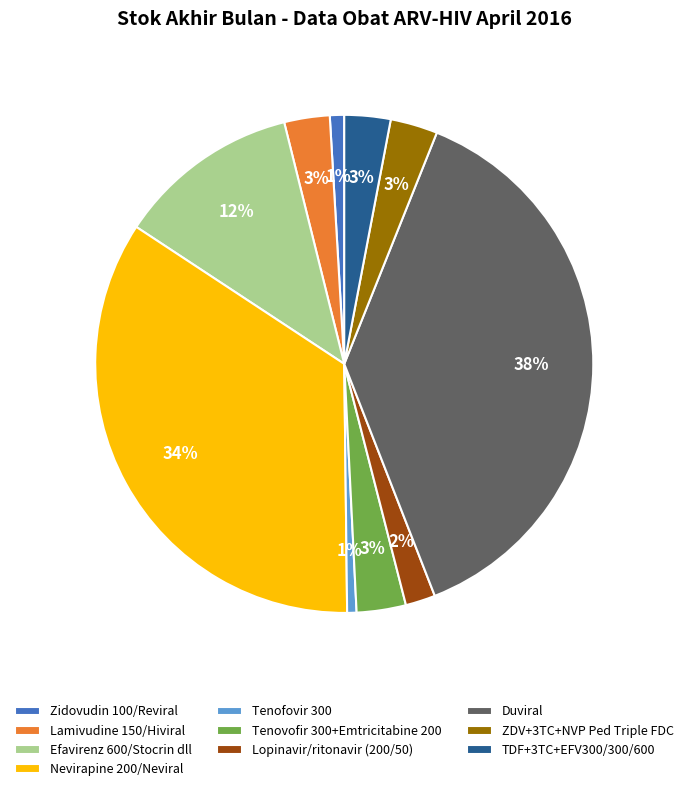

To the nearest percent, what is the combined percentage of Efavirenz 600/Stocrin dll and TDF+3TC+EFV300/300/600?

15%